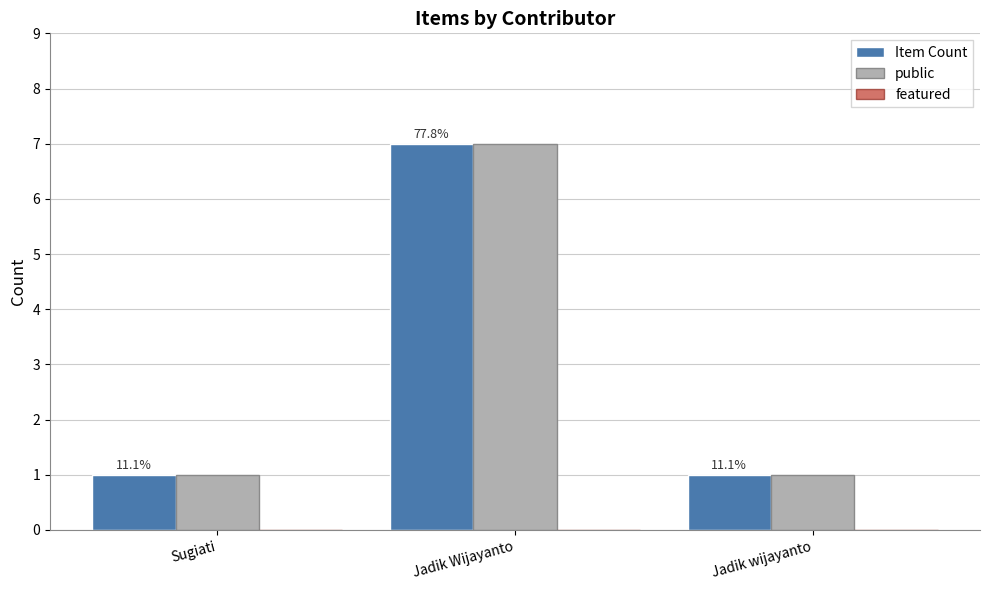

Which has a higher value, Jadik wijayanto or Sugiati?

Jadik wijayanto